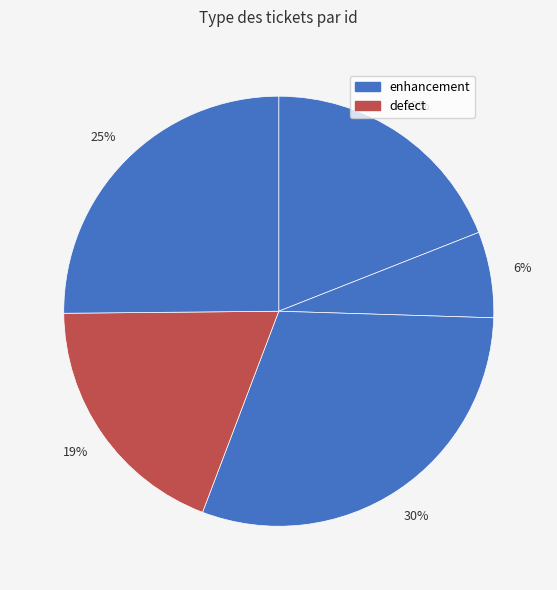

How many slices are in this pie chart?

5